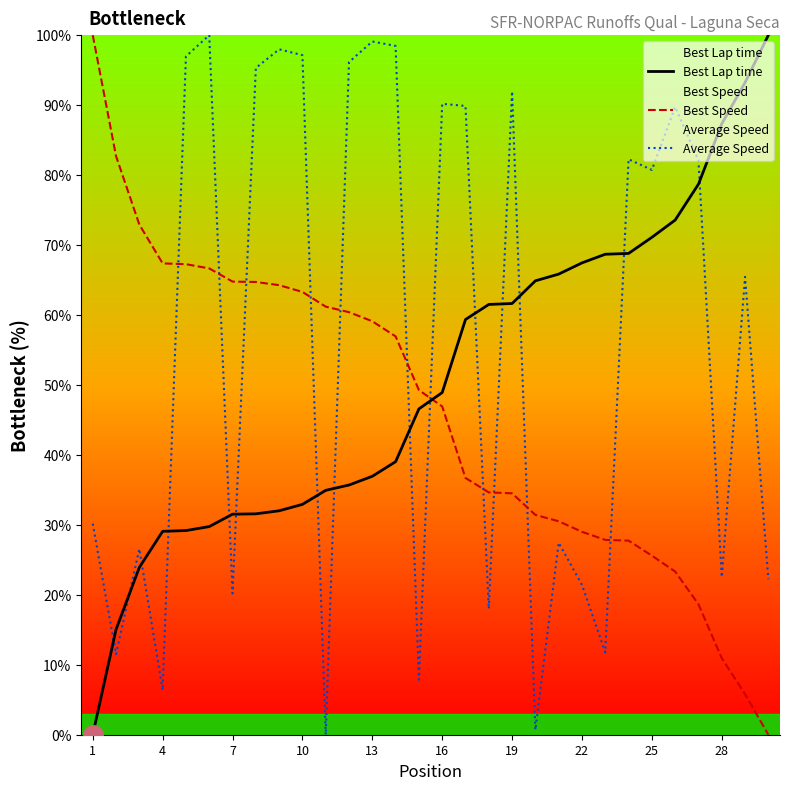

What is the greatest value displayed?

100.0